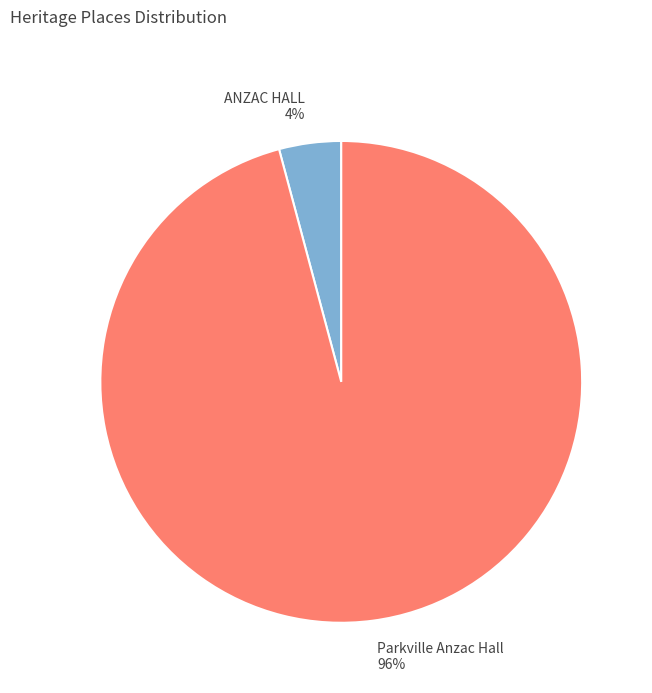

Do Parkville Anzac Hall and ANZAC HALL together represent more than half of the pie?

Yes